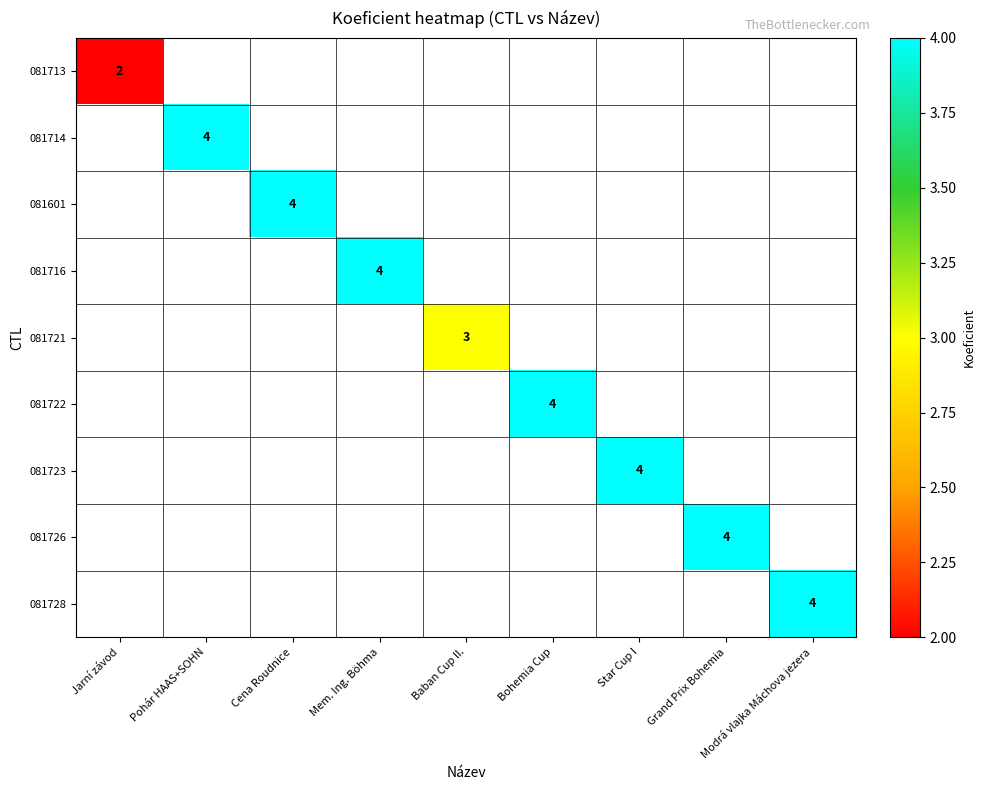

How many values in 081716 are above zero?

1